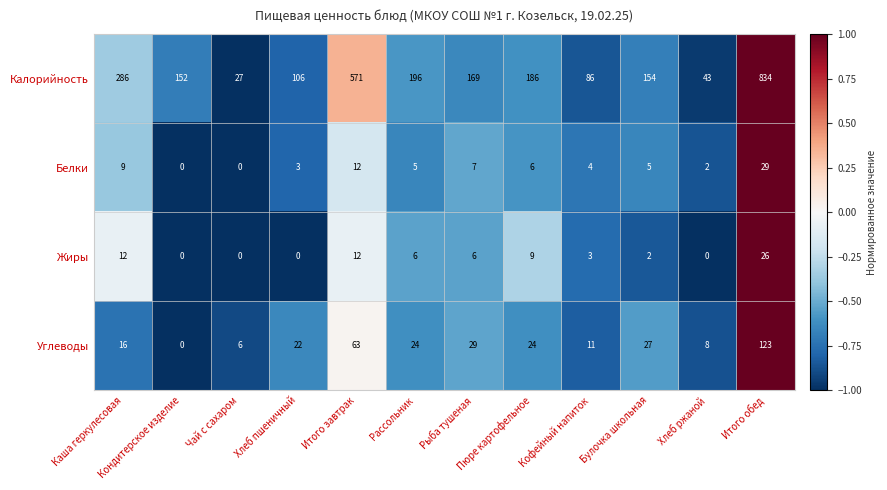

The Белки series shows 0 at Чай с сахаром. True or false?

True